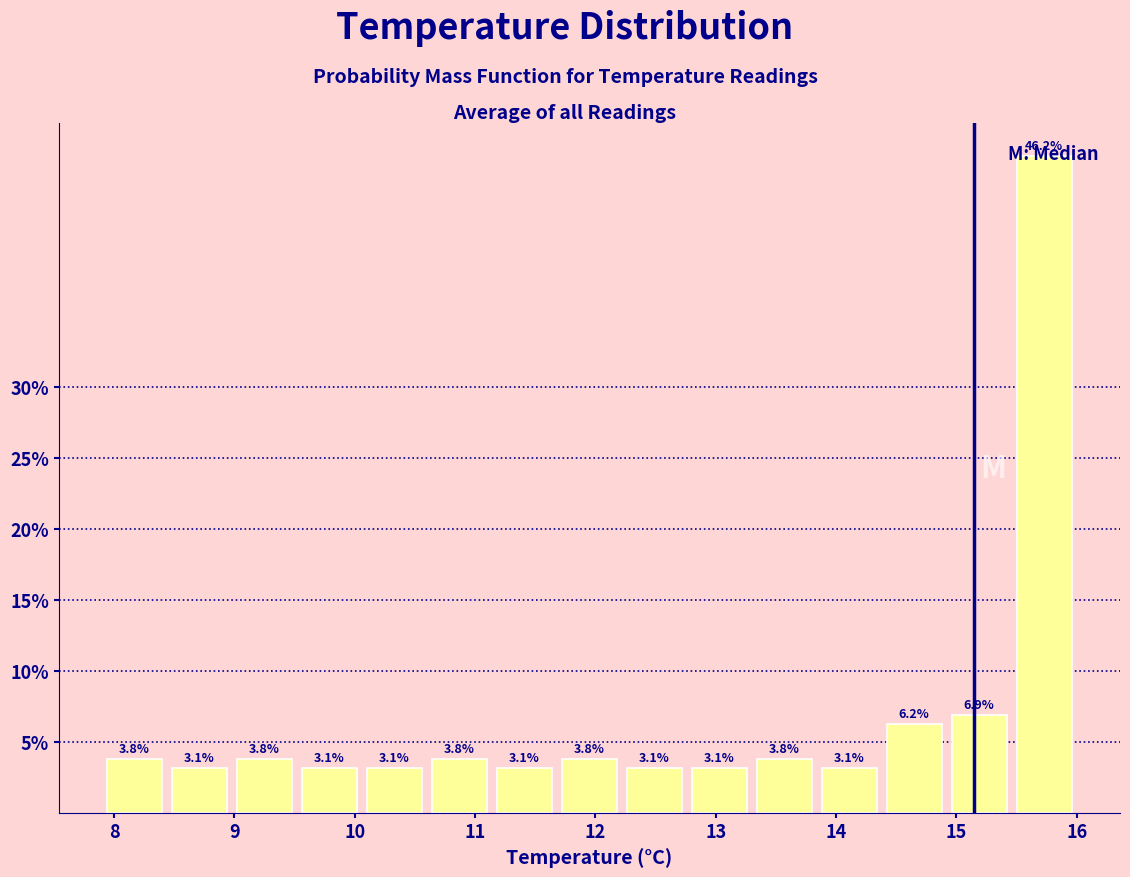

Reading left to right, list every bar in this chart as the range it spans on the x-axis followed by its height. The bar edges are not printed on the chart, so give them approximately, as read against the axis.

7.90 to 8.44: 3.8
8.44 to 8.98: 3.1
8.98 to 9.52: 3.8
9.52 to 10.06: 3.1
10.06 to 10.60: 3.1
10.60 to 11.14: 3.8
11.14 to 11.68: 3.1
11.68 to 12.22: 3.8
12.22 to 12.76: 3.1
12.76 to 13.30: 3.1
13.30 to 13.84: 3.8
13.84 to 14.38: 3.1
14.38 to 14.92: 6.2
14.92 to 15.46: 6.9
15.46 to 16.00: 46.2